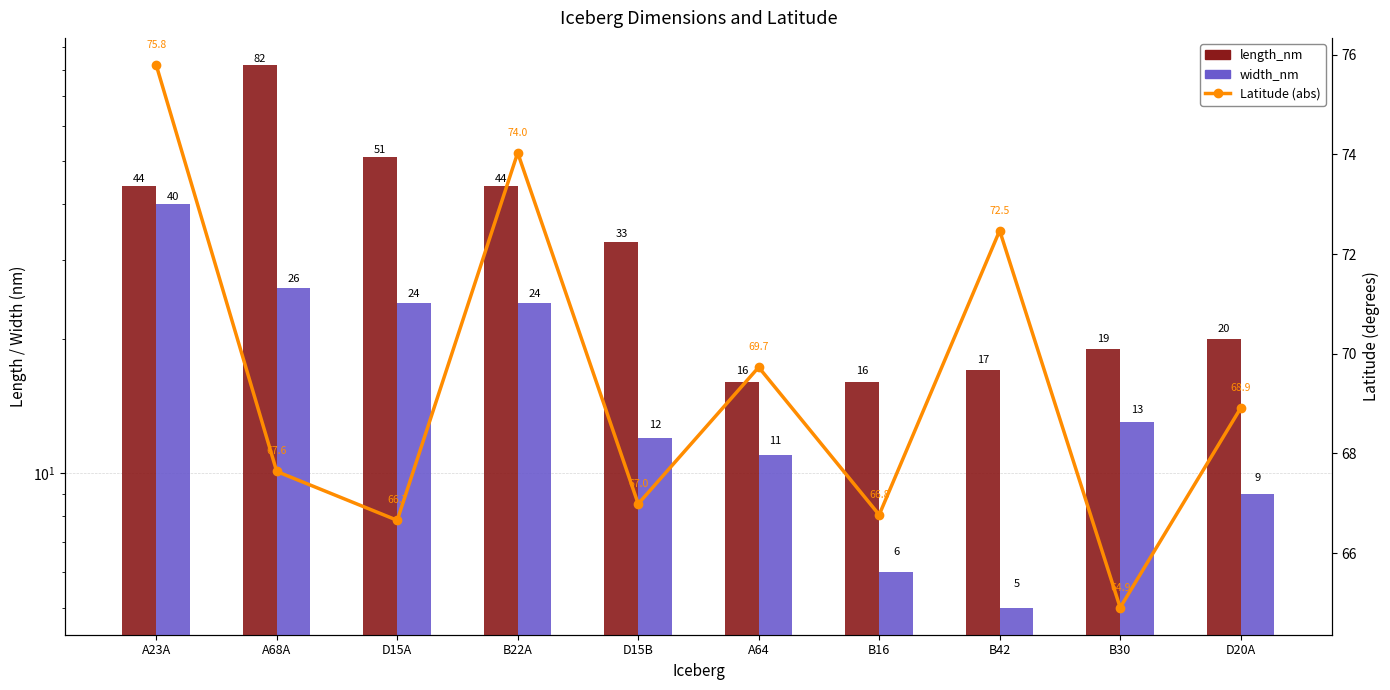

How many data points in length_nm are above 33?

4